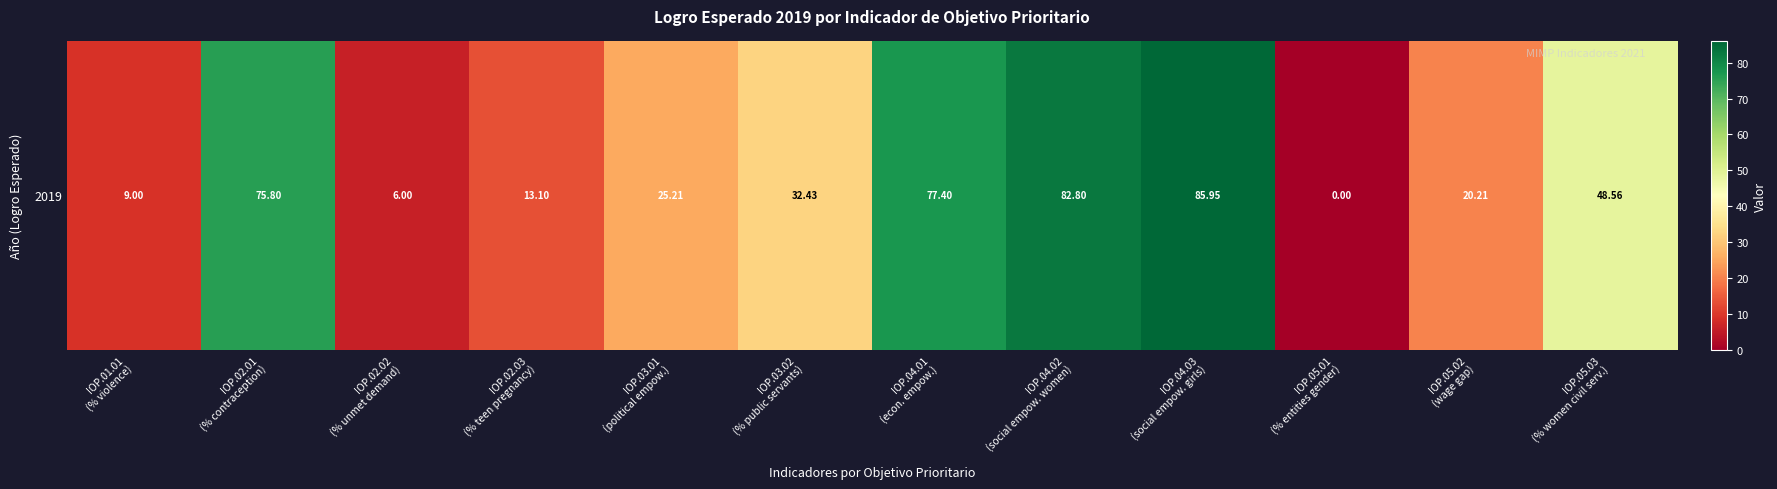

Reading left to right, extract all data points from this chart.

9.0	75.8	6.0	13.1	25.2	32.4	77.4	82.8	85.9	0.0	20.2	48.6